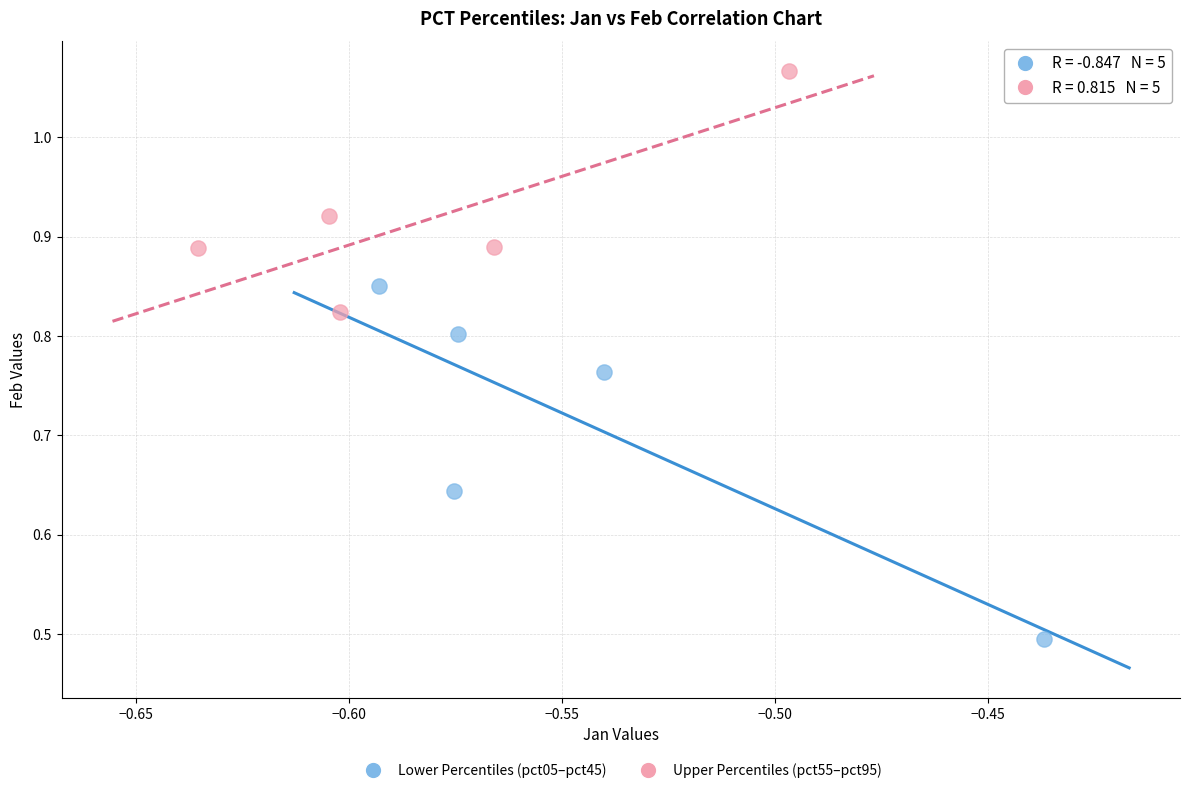

Which series contains the lowest Y value?

Lower Percentiles (pct05–pct45)